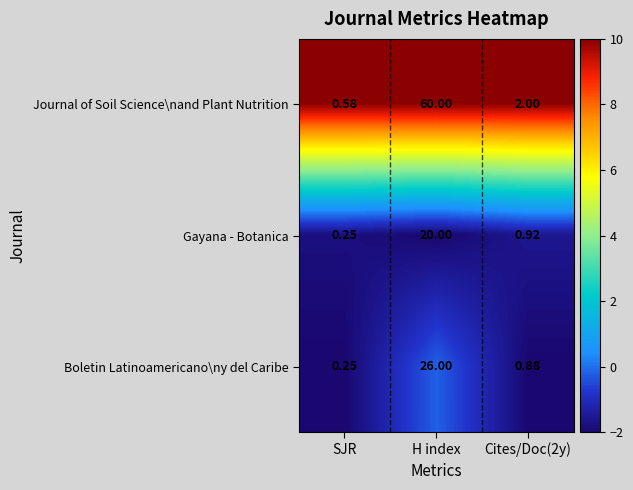

What is the total value across all series at Cites/Doc(2y)?

3.8